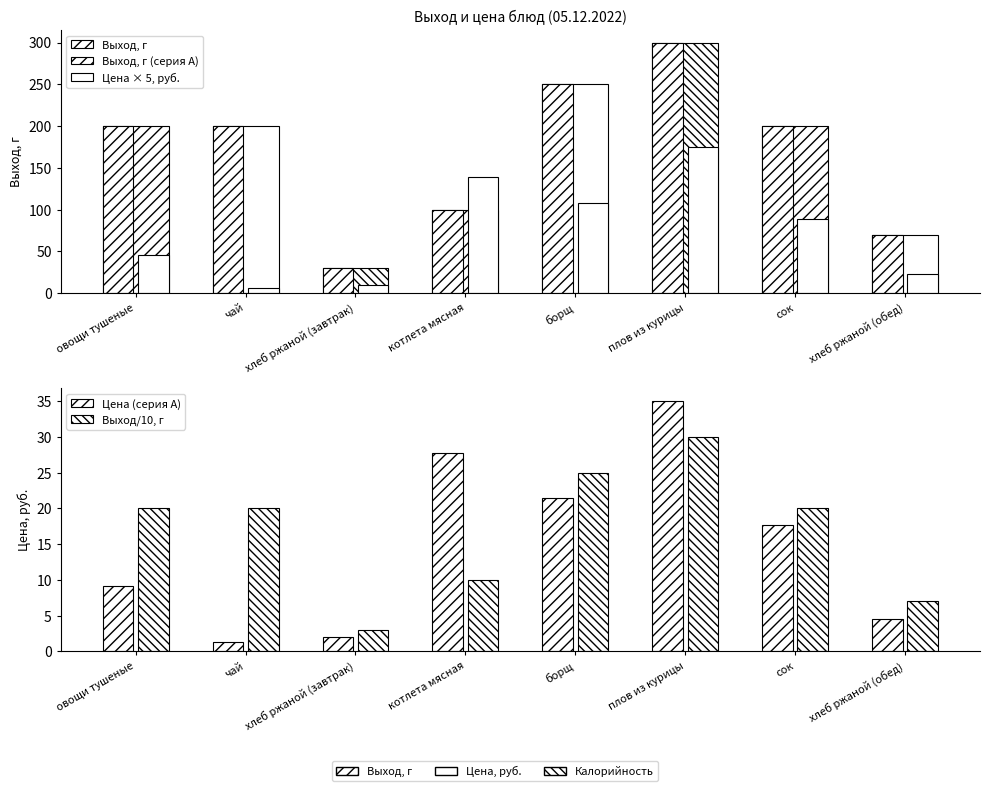

What value does the Цена series have at борщ?

21.5